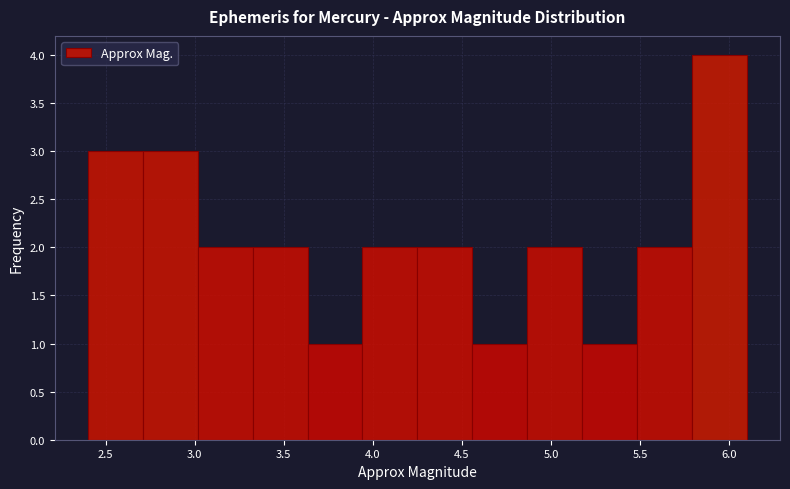

Over which range of the x-axis is the bar tallest?

5.80 to 6.10